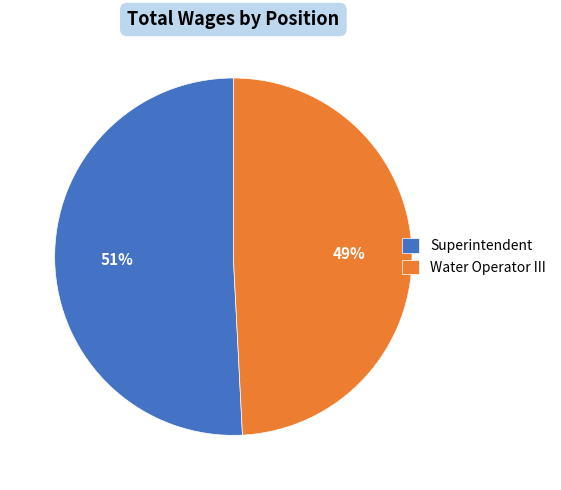

Which category has the biggest portion of the pie?

Superintendent